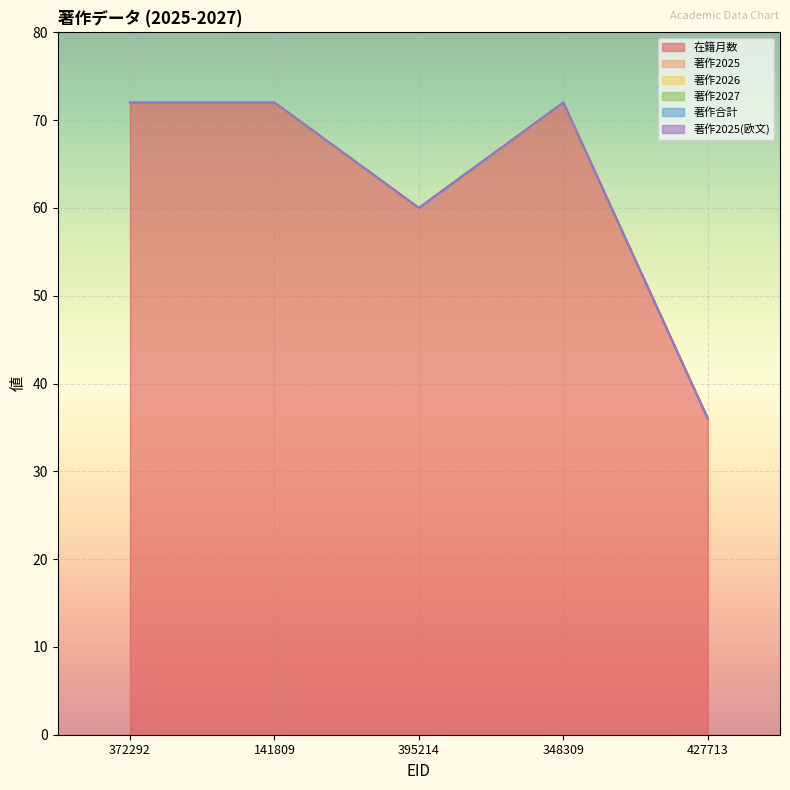

True or false: 著作2025 and 著作合計 intersect in this chart.

False